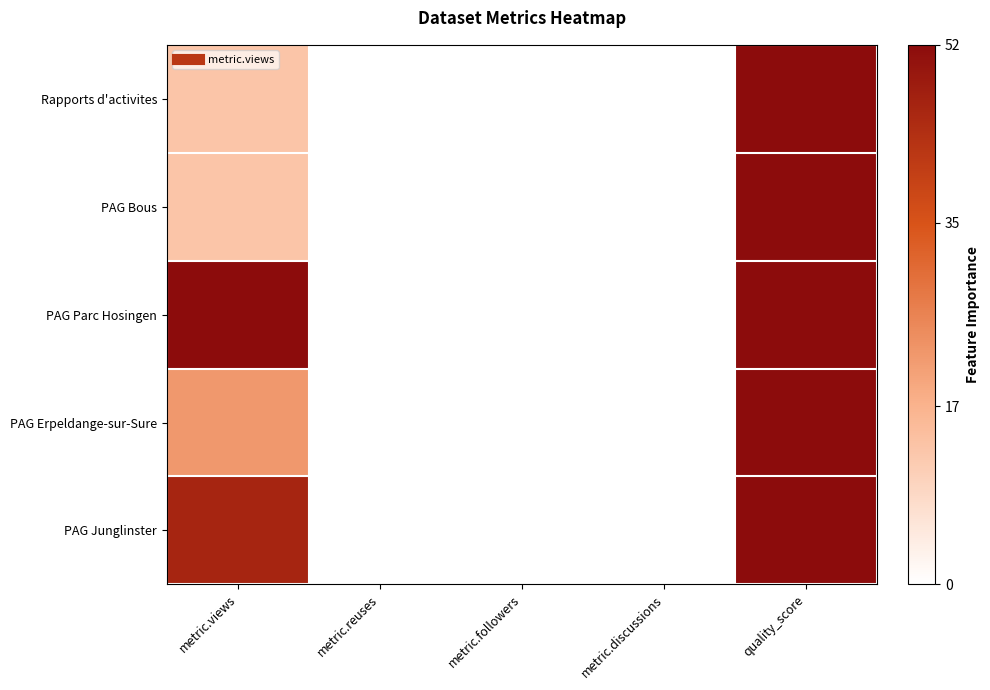

How many distinct data groups are displayed?

5